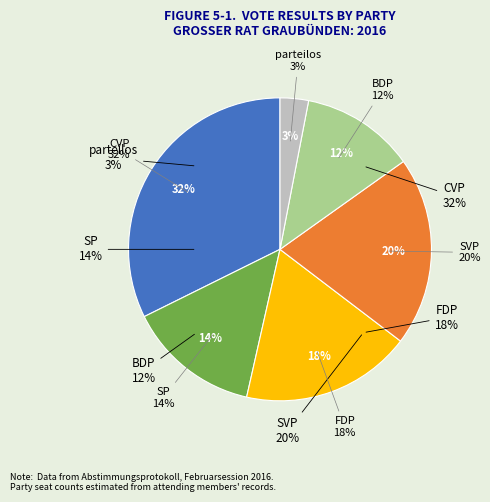

What percentage is the CVP slice, to the nearest percent?

32%